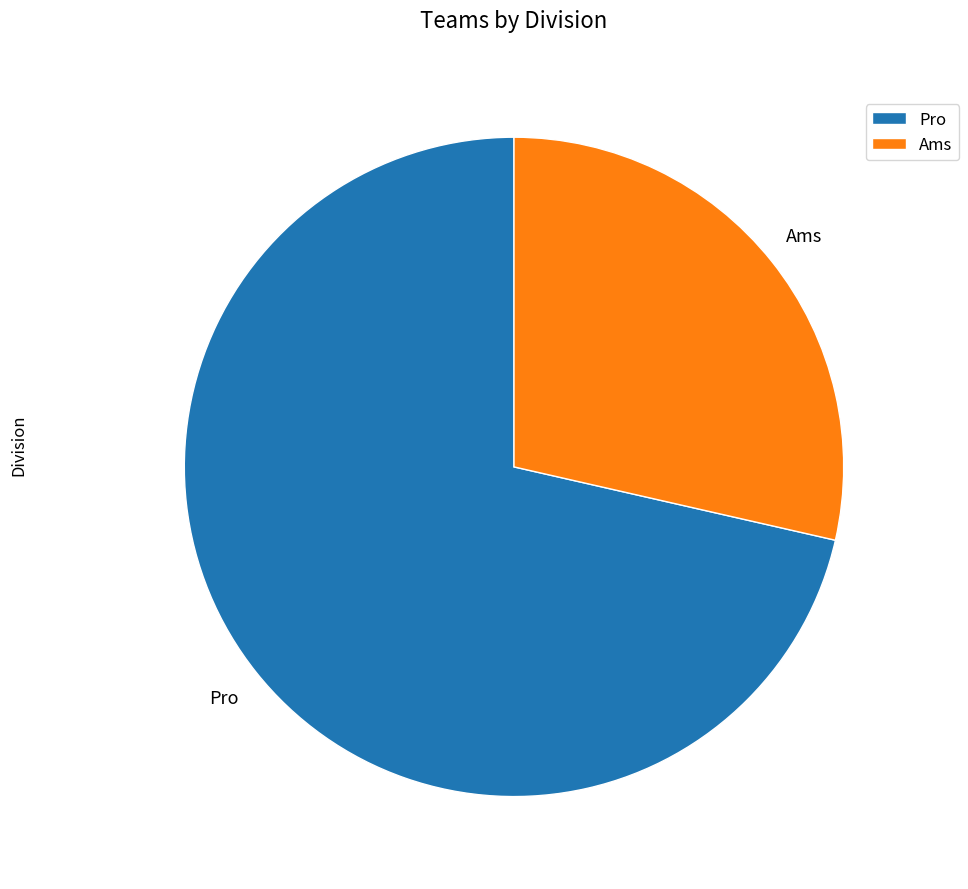

Does Pro represent more than half of the total?

Yes